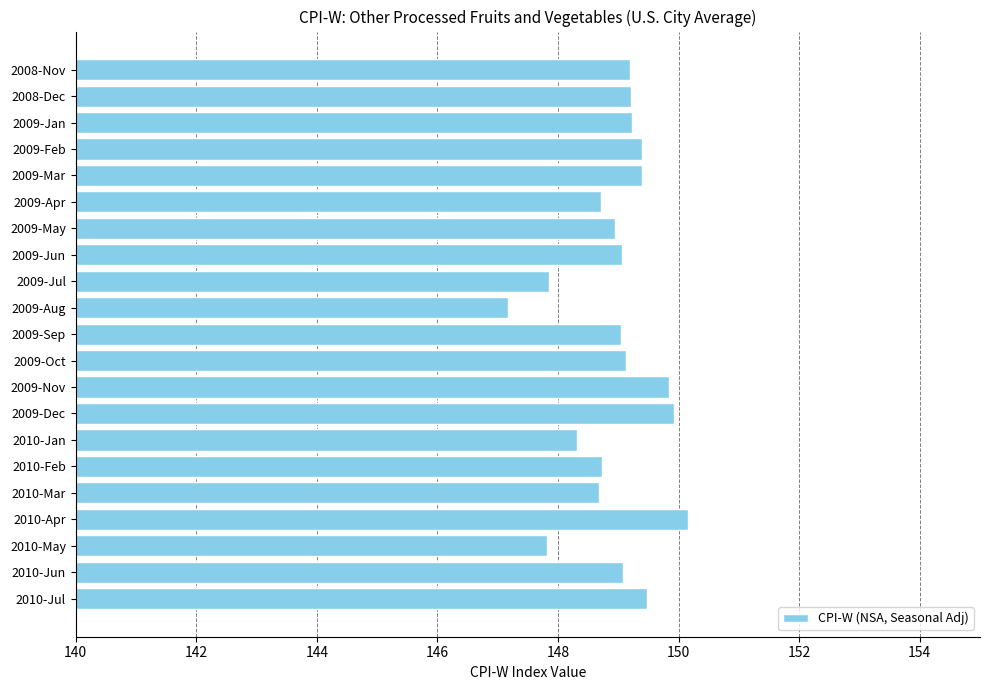

What is the sum of the values at 2009-Sep and 2010-Jan?

297.4